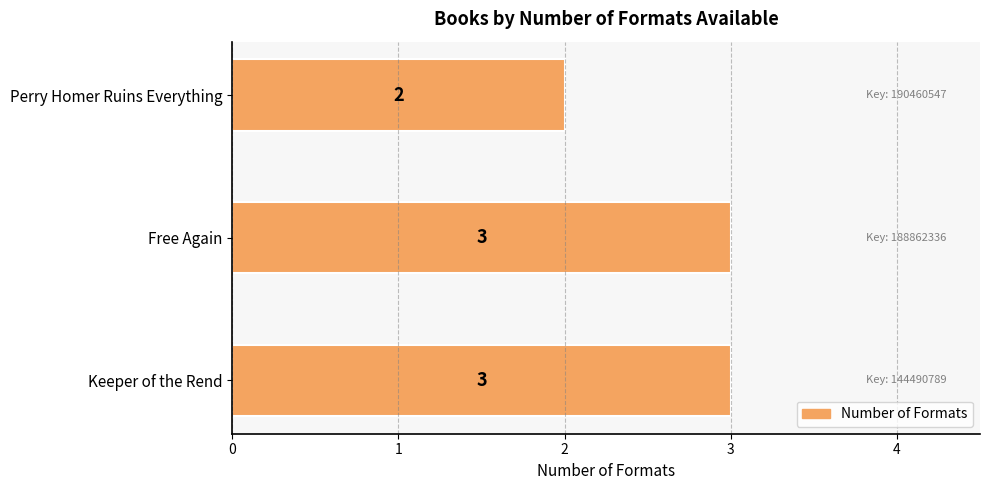

What is the maximum value shown in the chart?

3